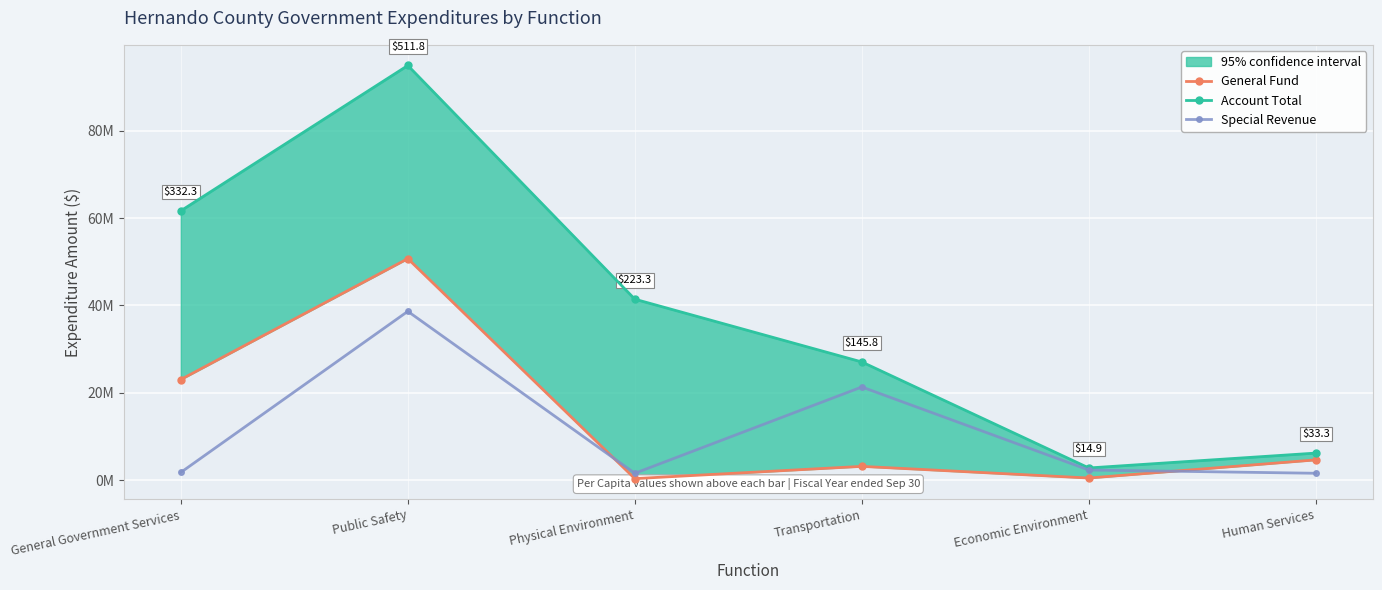

What is the difference between the maximum and minimum values in the Account Total series?

92212658